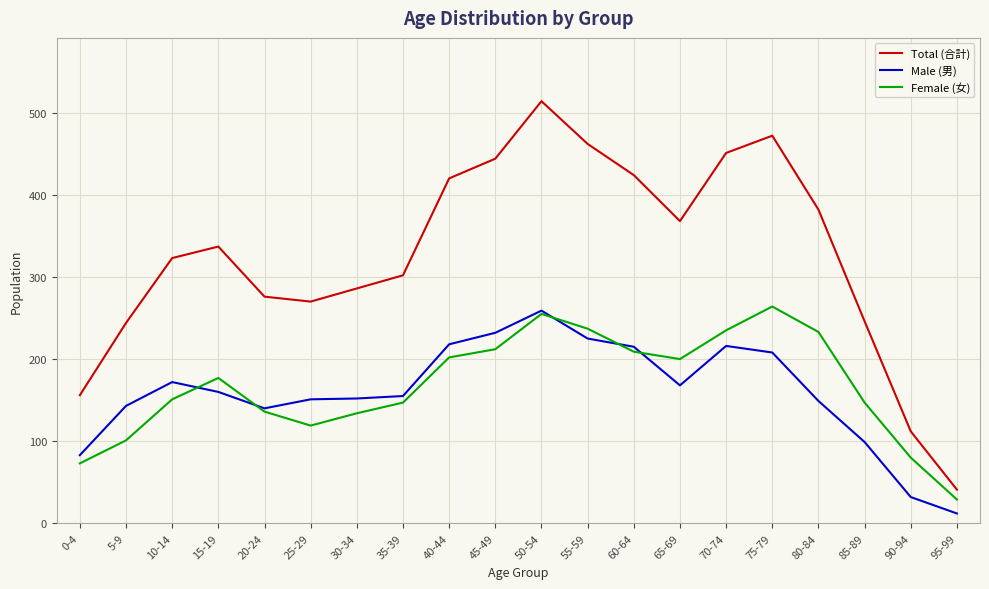

At which category is the sum across all series the highest?

50-54